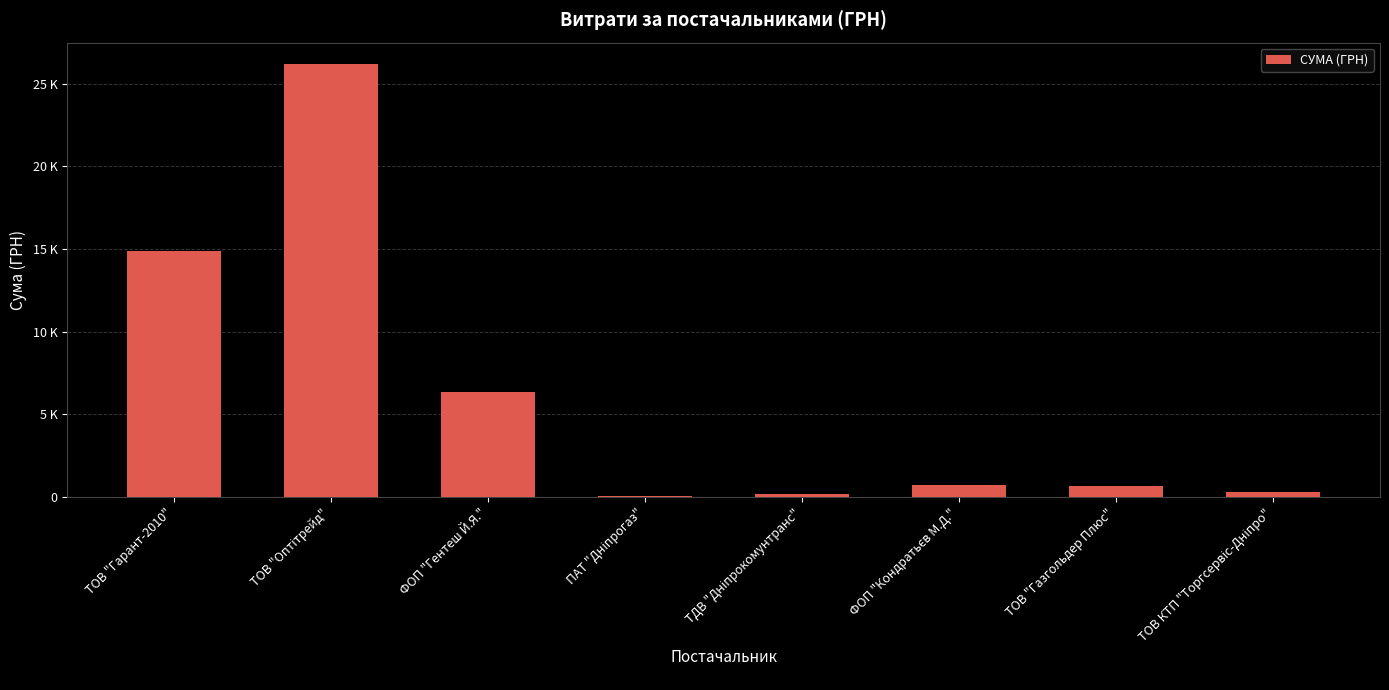

What position from the right is ФОП "Кондратьєв М.Д."?

3